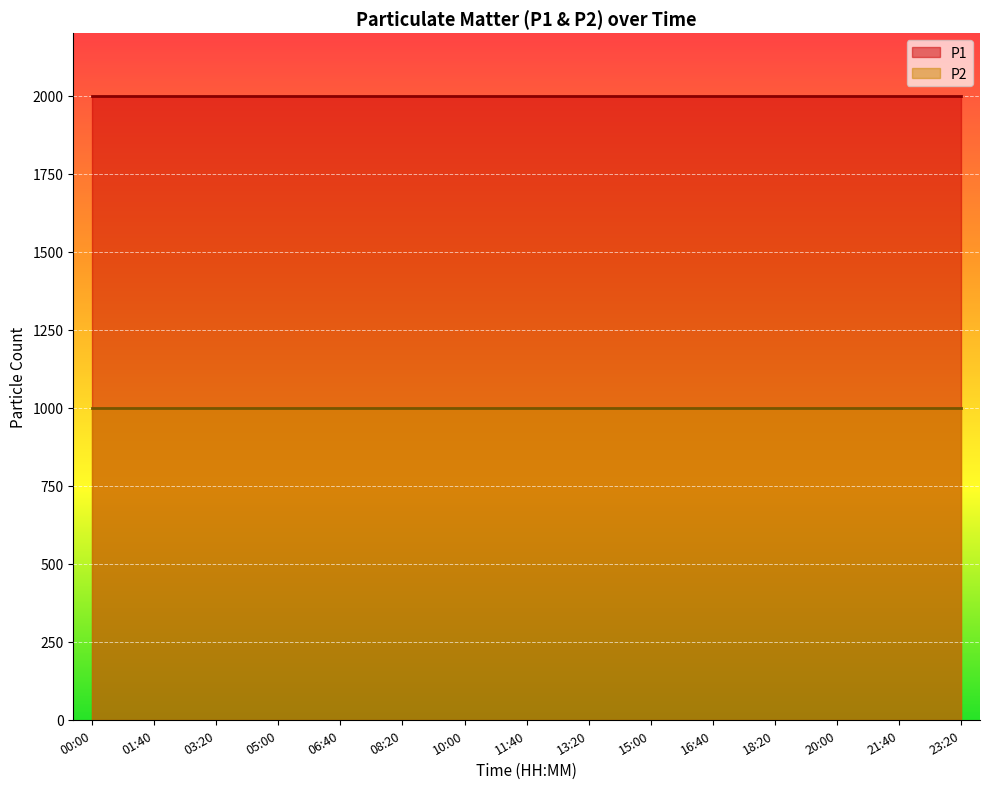

The value of P1 at 00:00 is 1999.9. True or false?

True